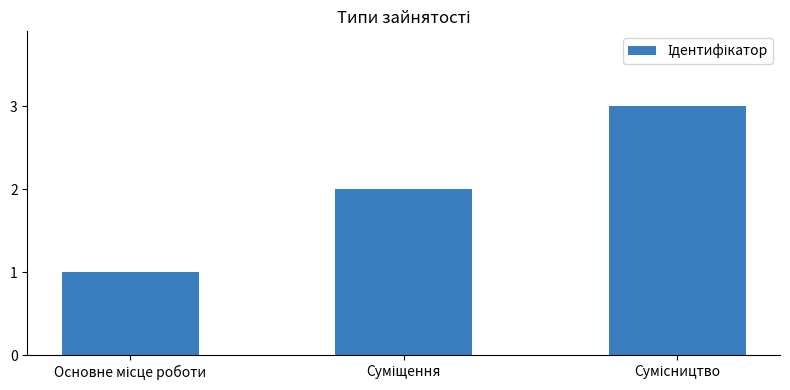

What is the greatest value displayed?

3